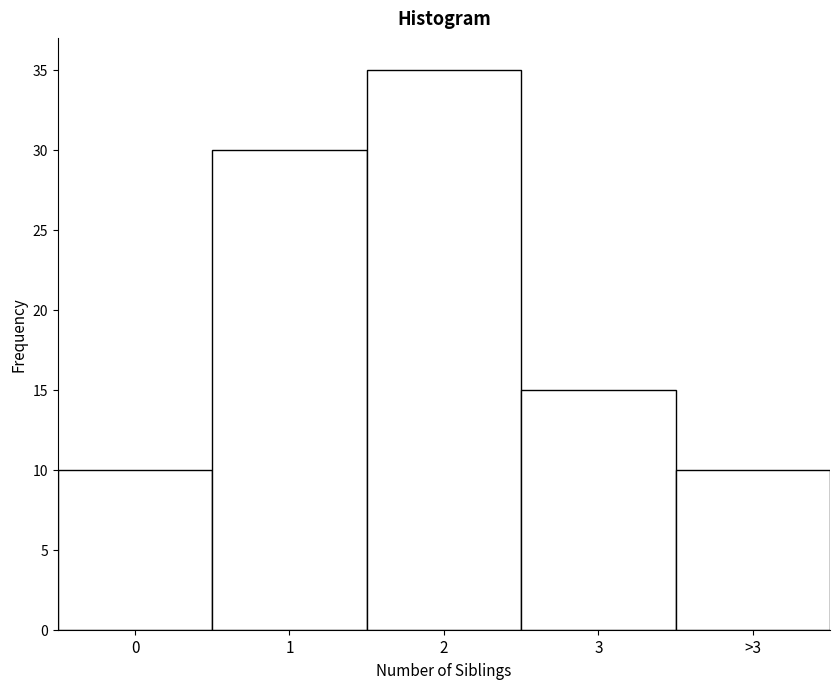

Reading left to right, list all the values displayed in this chart.

10	30	35	15	10